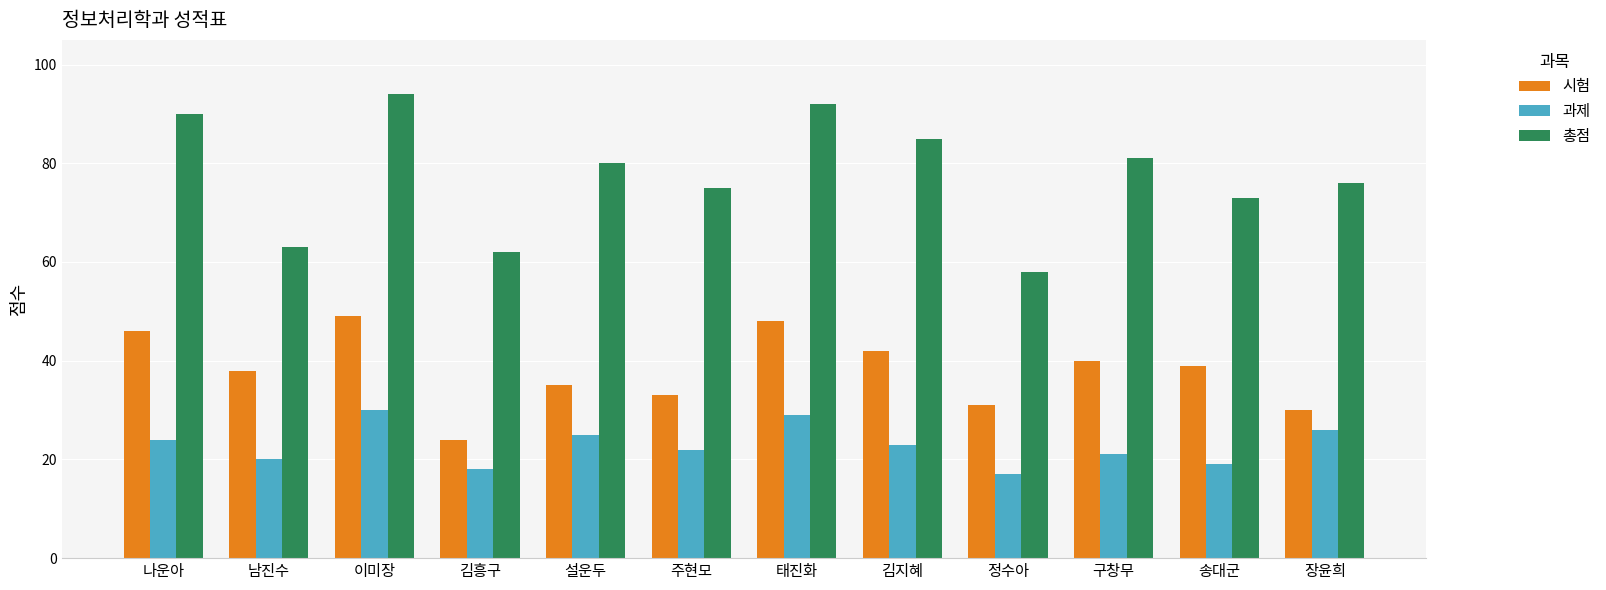

What is the maximum value for 시험?

49